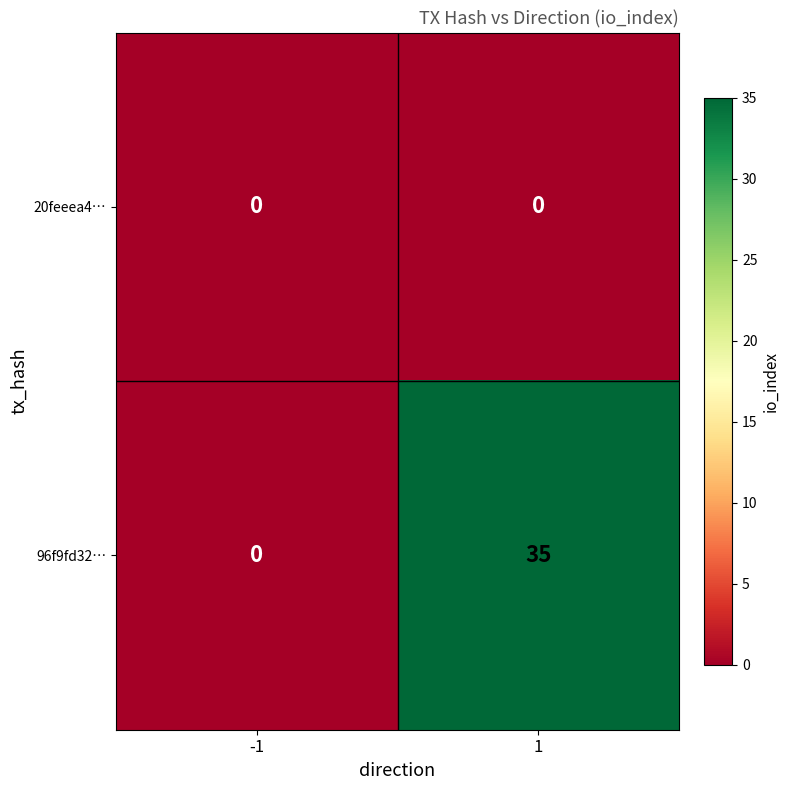

The value of 96f9fd32… at 1 is 35. True or false?

True